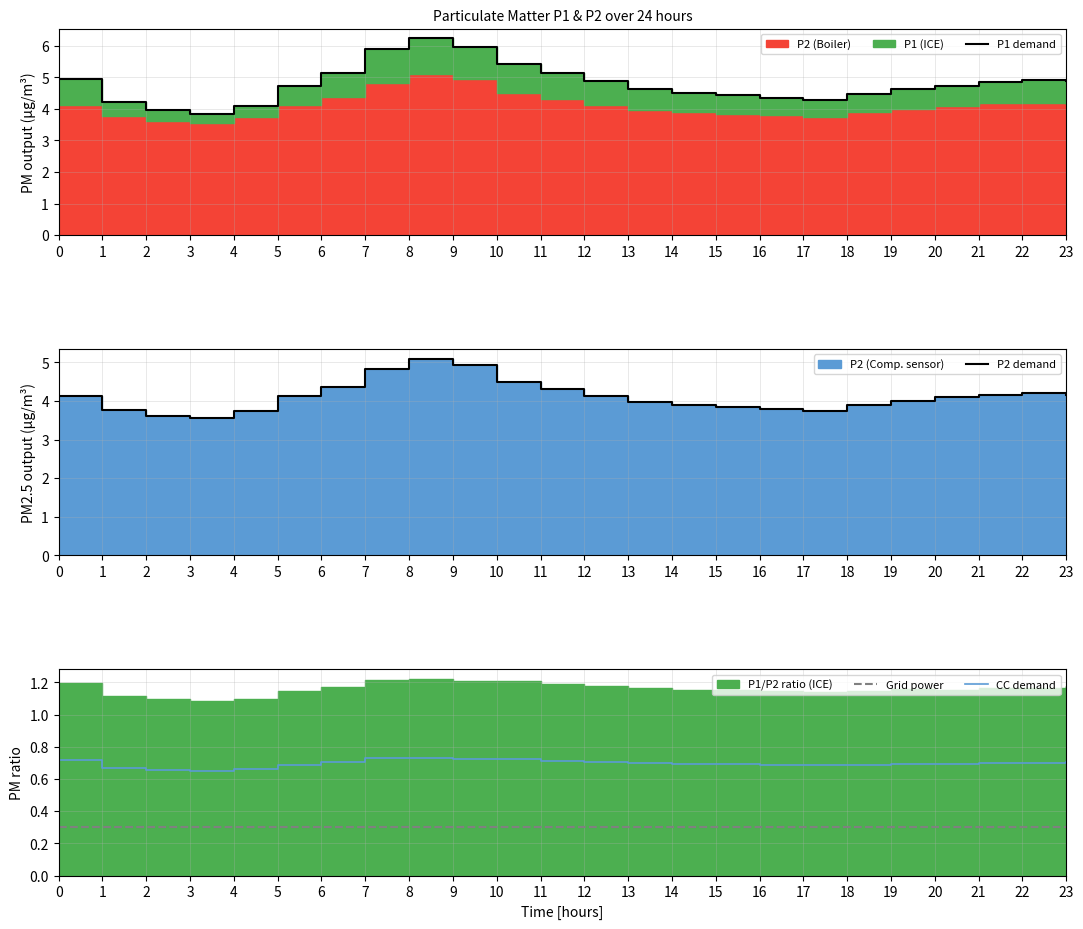

The P1 demand series shows 1.9 at 10. True or false?

False